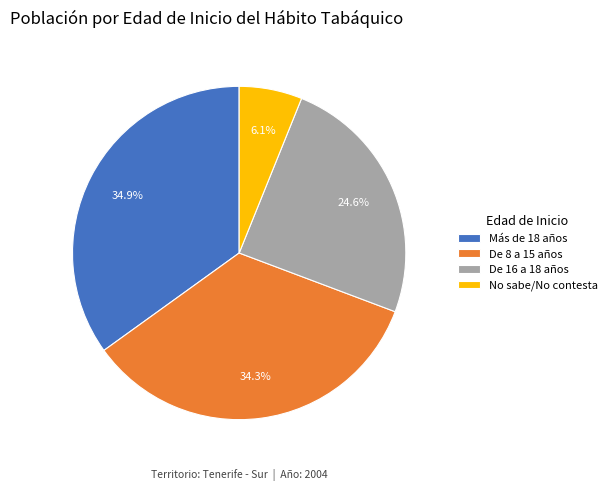

To the nearest percent, what is the difference between the largest and smallest slice percentages?

29%